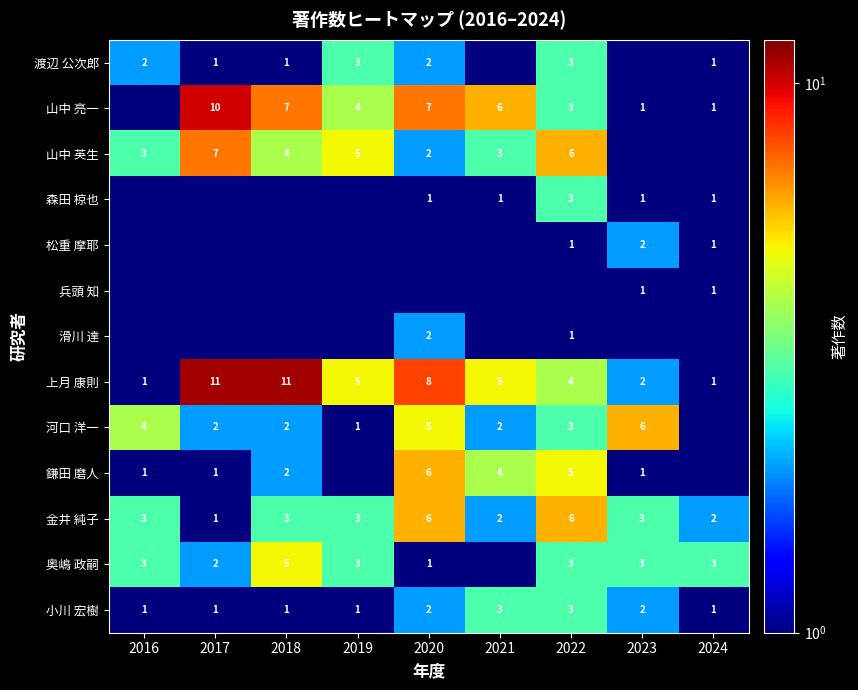

What is the difference between the 山中 亮一 values at 2019 and 2024?

3.0